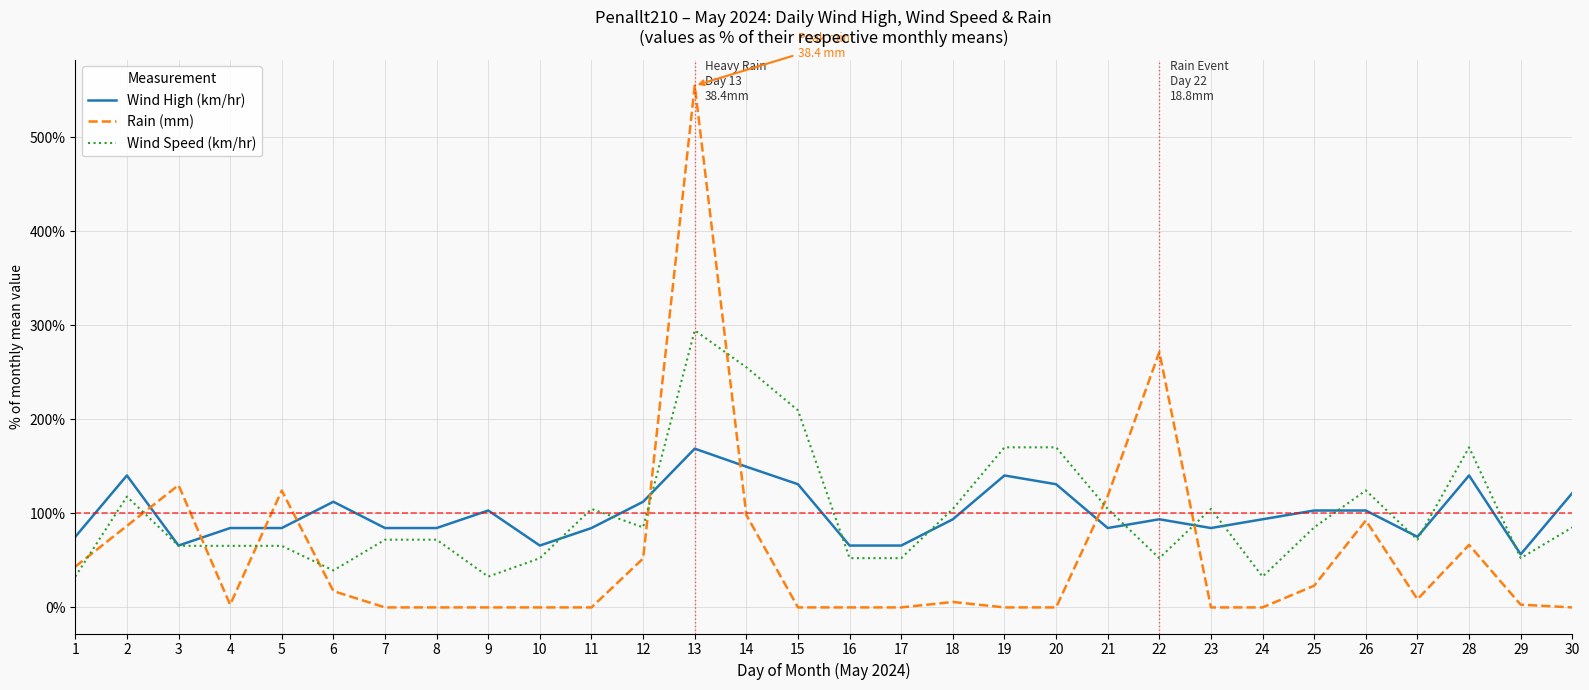

What is the average value of the Rain (mm) series?

56.7